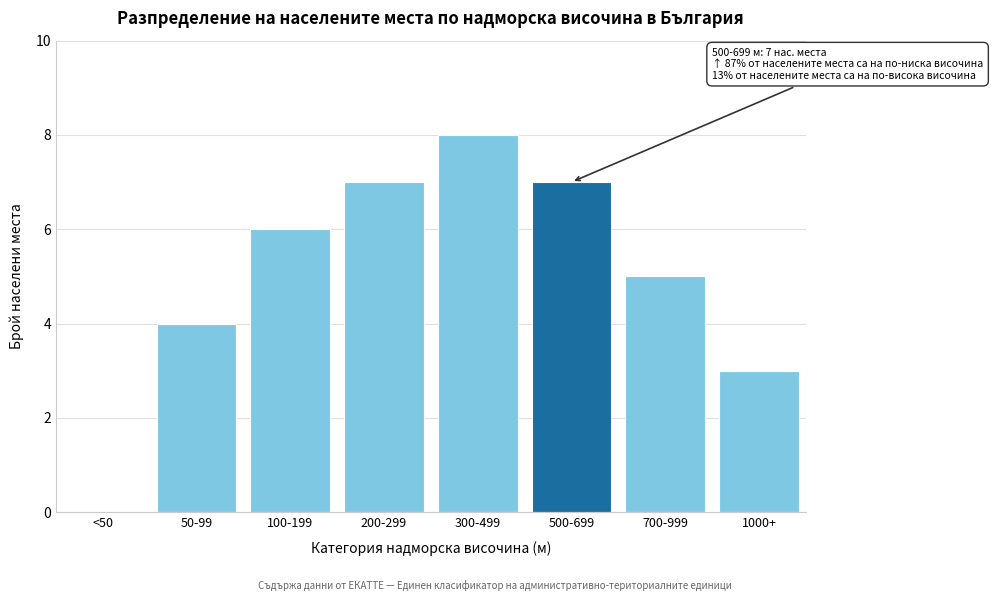

Reading left to right, what are all the values shown in this chart?

<50=0	50-99=4	100-199=6	200-299=7	300-499=8	500-699=7	700-999=5	1000+=3